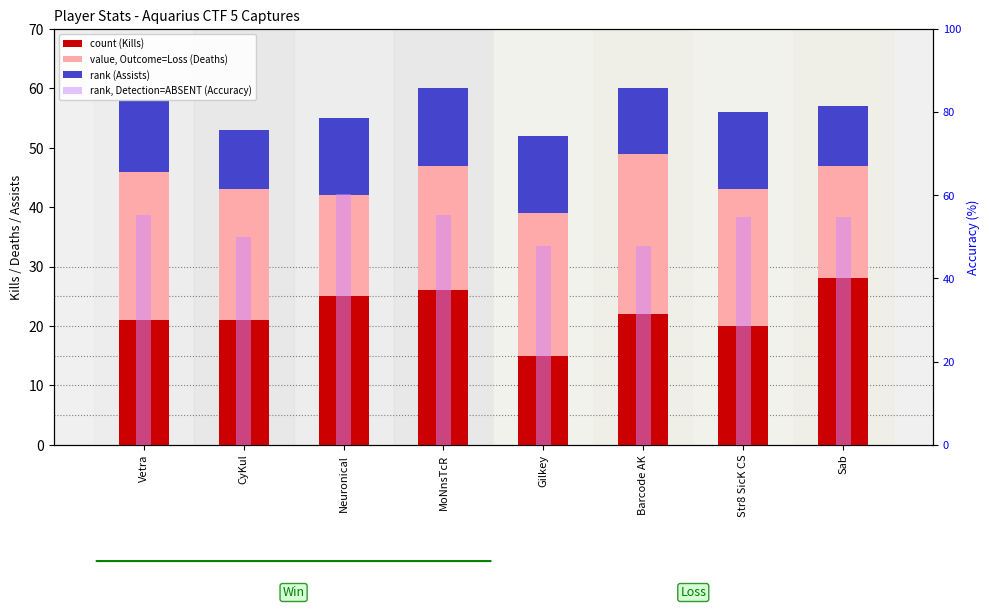

Reading left to right, what are all the values shown in this chart?

count (Kills): Vetra=21	CyKul=21	Neuronical=25	MoNnsTcR=26	Gilkey=15	Barcode AK=22	Str8 SicK CS=20	Sab=28
value, Outcome=Loss (Deaths): Vetra=25	CyKul=22	Neuronical=17	MoNnsTcR=21	Gilkey=24	Barcode AK=27	Str8 SicK CS=23	Sab=19
rank (Assists): Vetra=12	CyKul=10	Neuronical=13	MoNnsTcR=13	Gilkey=13	Barcode AK=11	Str8 SicK CS=13	Sab=10